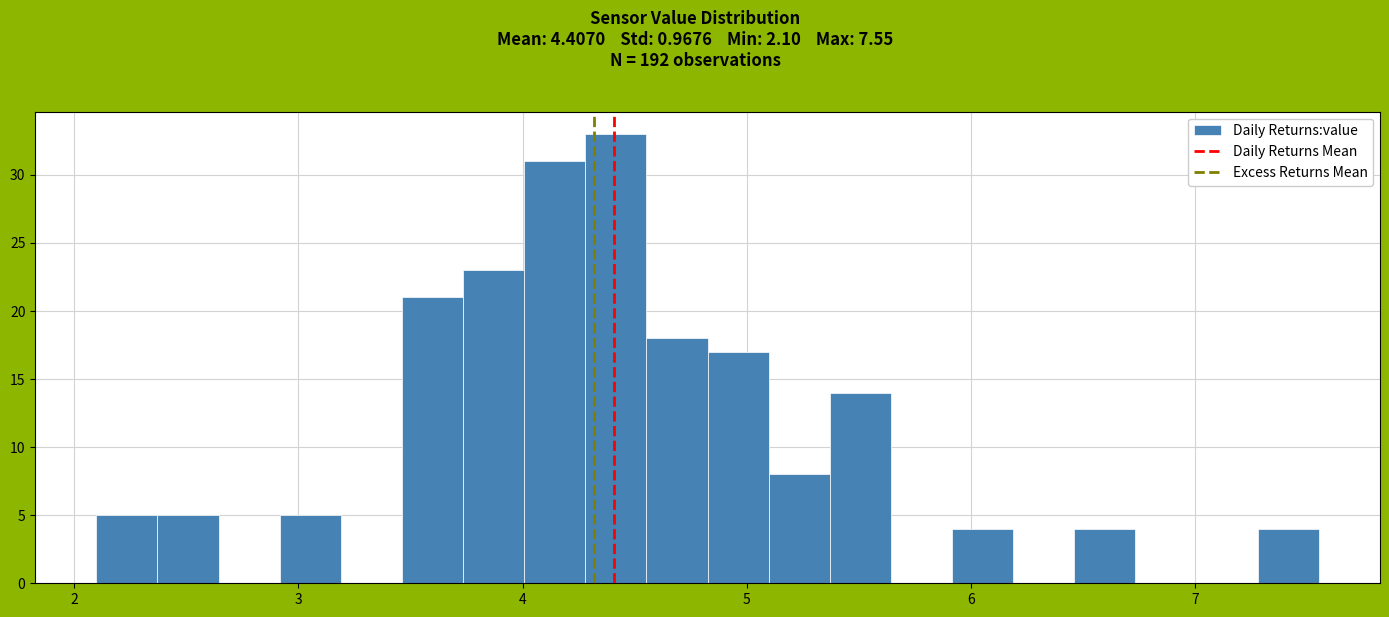

Around what value on the x-axis is the tallest bar? Give the approximate position of its centre, as read against the axis.

4.4